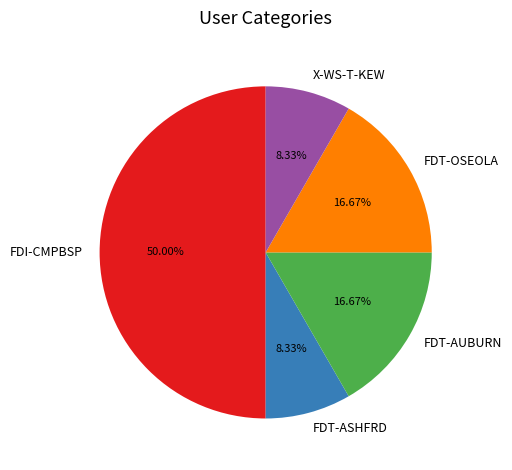

Is the sum of FDT-OSEOLA and FDT-AUBURN greater than half?

No